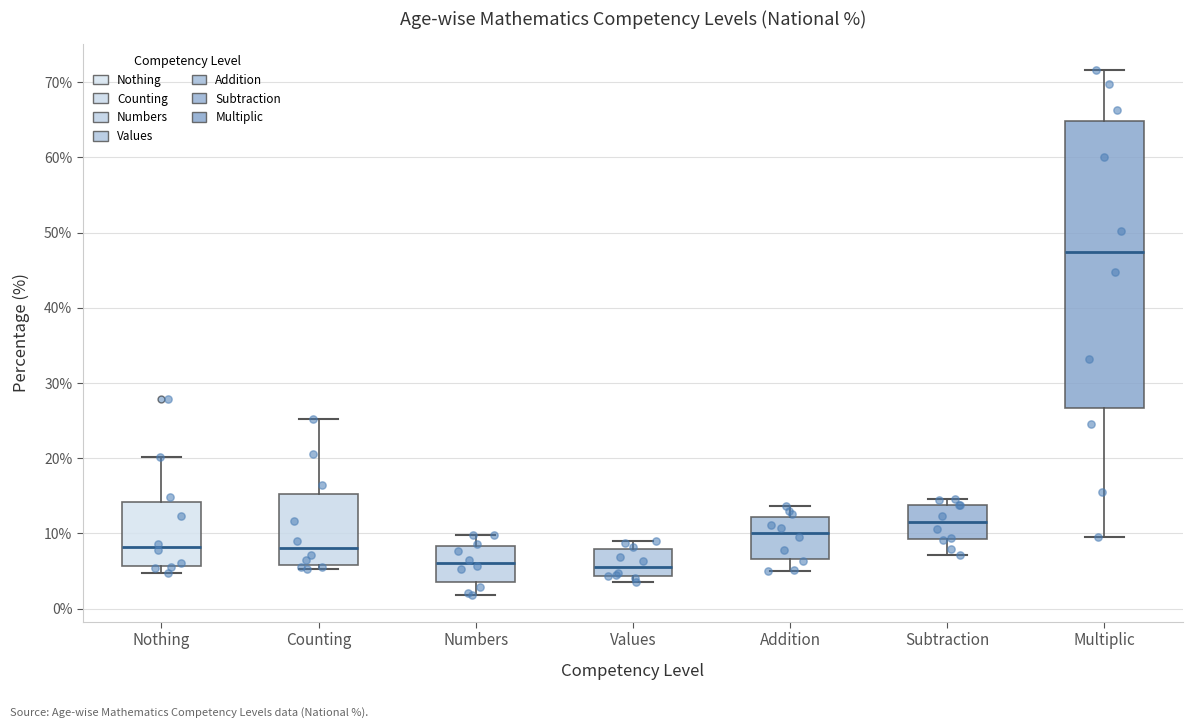

Which box has the highest median line?

Multiplic